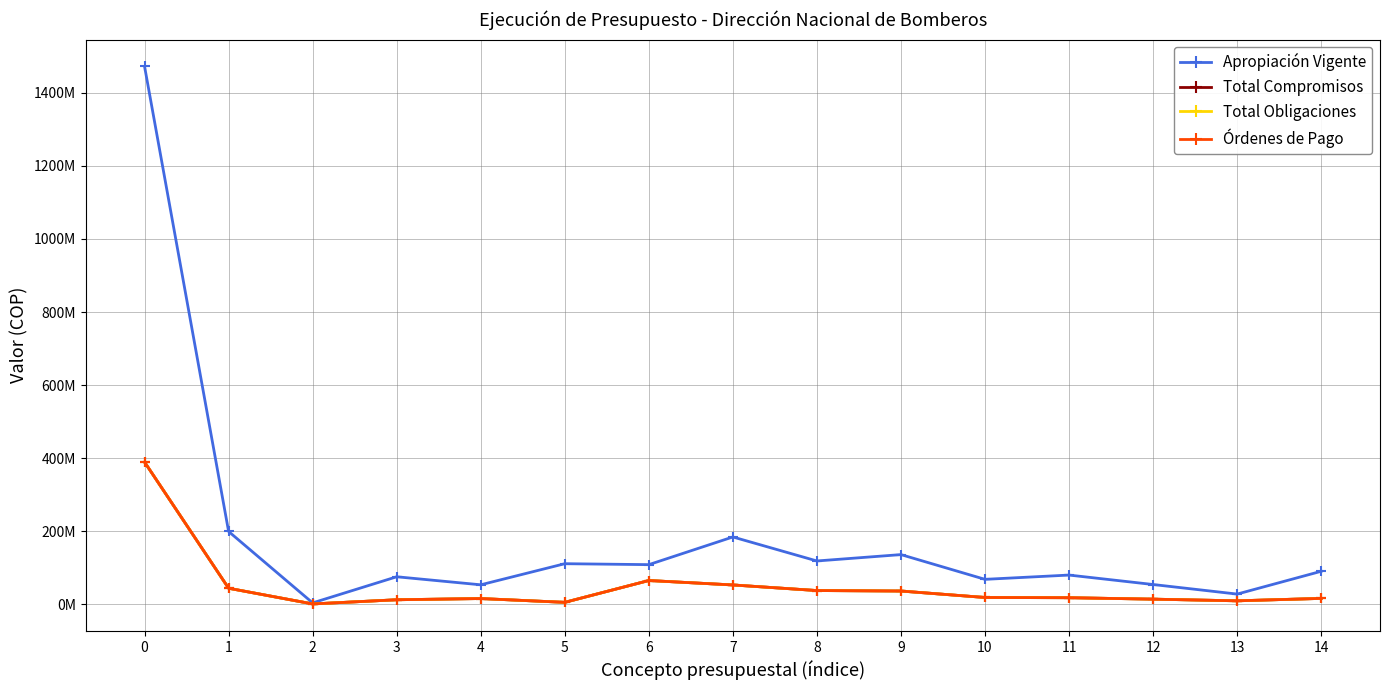

Does the chart have visible grid lines?

Yes